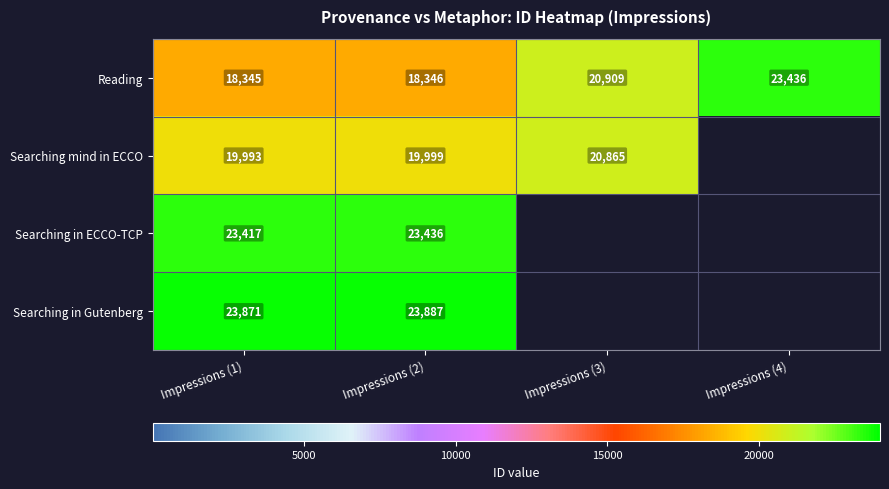

What value does the Reading series have at Impressions (4), to the nearest 100?

23400